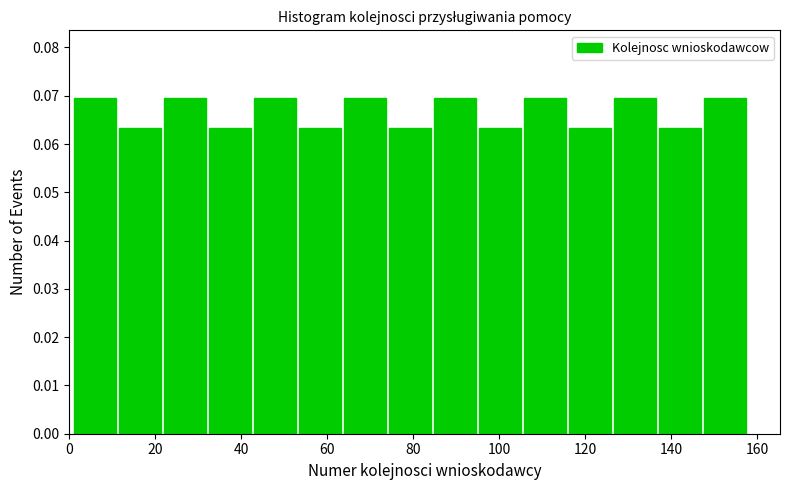

Reading left to right, list every bar in this chart as the range it spans on the x-axis followed by its height. Neither the bar edges nor the heights are printed on the chart, so give them approximately, as read against the axes.

2 to 12: 0.070
12 to 22: 0.063
22 to 32: 0.070
32 to 42: 0.063
42 to 54: 0.070
54 to 64: 0.063
64 to 74: 0.070
74 to 84: 0.063
84 to 96: 0.070
96 to 106: 0.063
106 to 116: 0.070
116 to 126: 0.063
126 to 138: 0.070
138 to 148: 0.063
148 to 158: 0.070